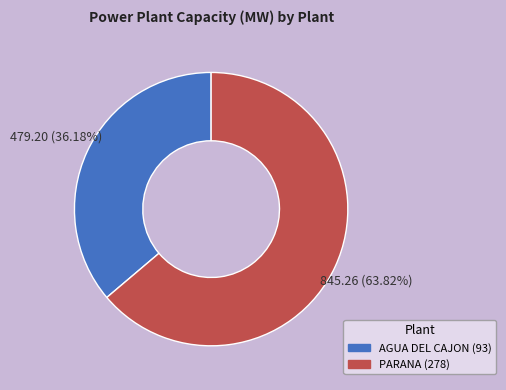

Which slice is the largest?

PARANA (278)